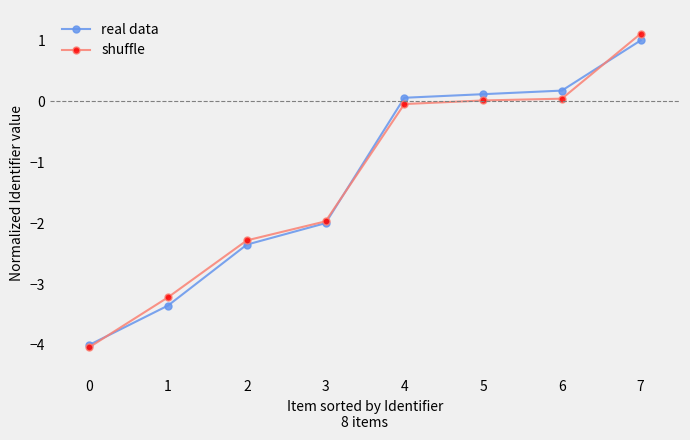

What is the difference between the maximum and minimum values in the real data series?

5.0